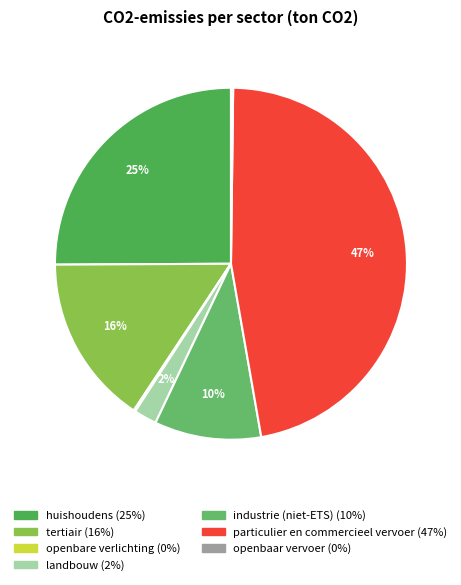

Rank the categories by value from highest to lowest.

particulier en commercieel vervoer, huishoudens, tertiair, industrie (niet-ETS), landbouw, openbaar vervoer, openbare verlichting